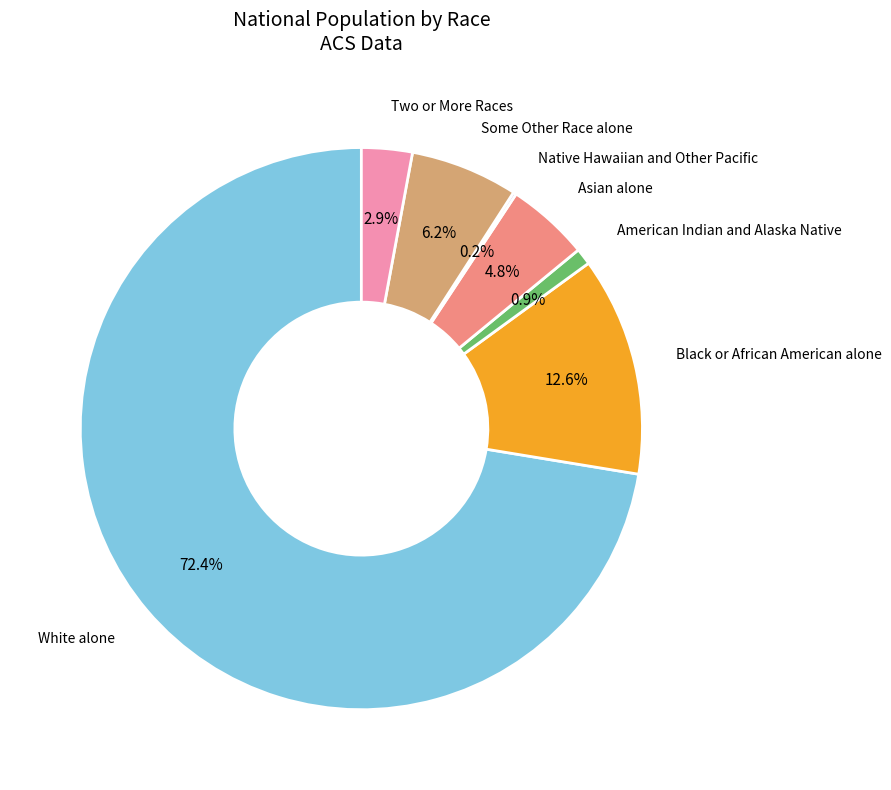

How much of the chart is everything except White alone?

27.6%